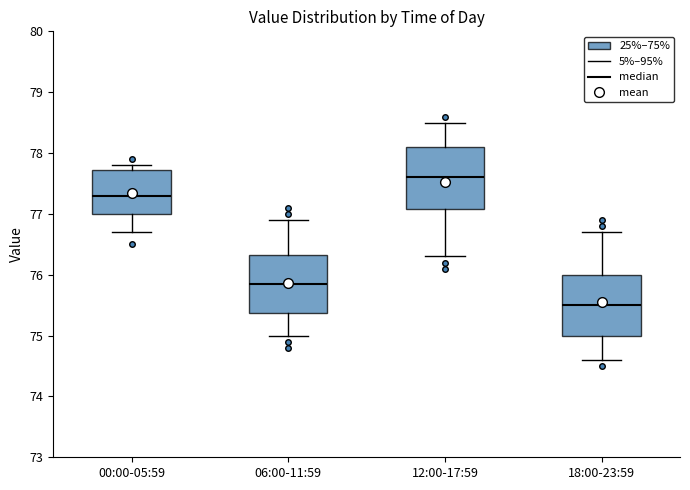

Which box's median line is the lowest?

18:00-23:59